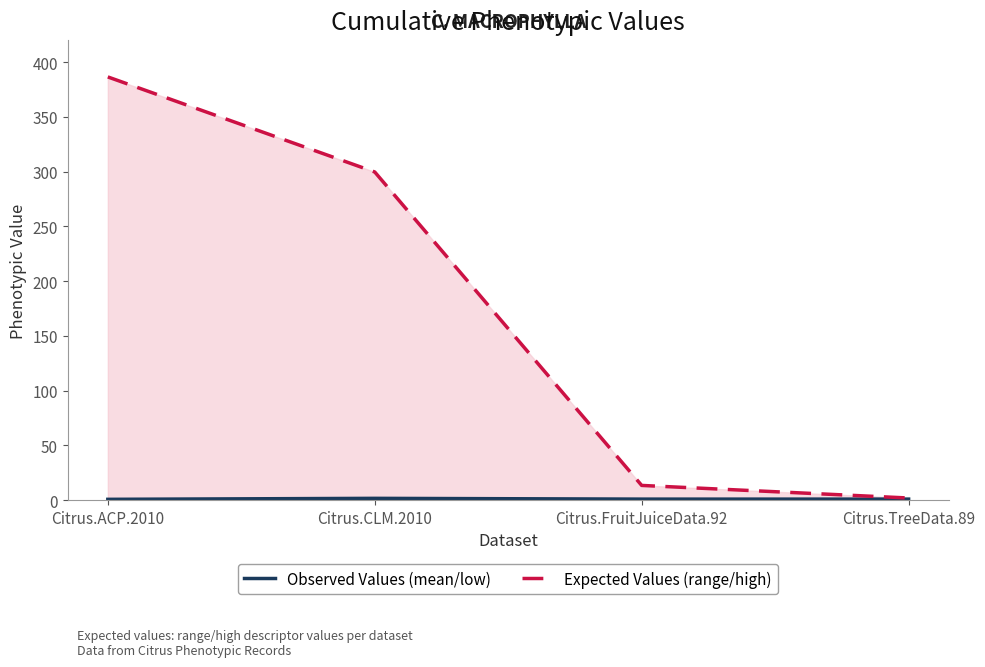

True or false: Observed Values (mean/low) has a value of 0.3 at Citrus.FruitJuiceData.92.

False